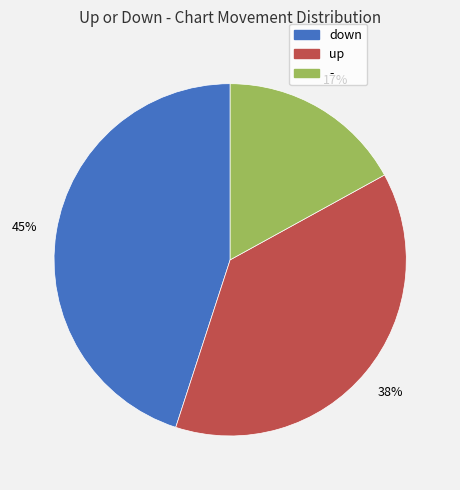

To the nearest percent, what is the combined percentage of down and up?

83%